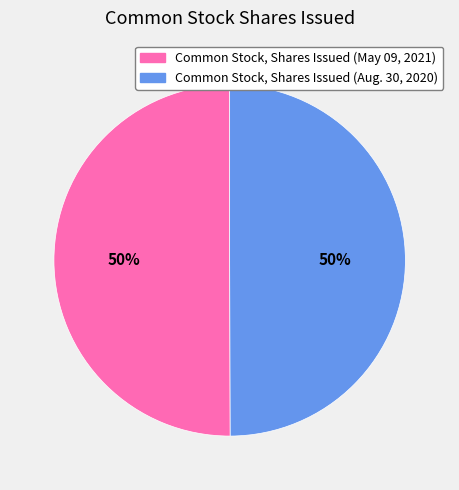

The Common Stock, Shares Issued (May 09, 2021) slice represents 50% of the pie. True or false?

True